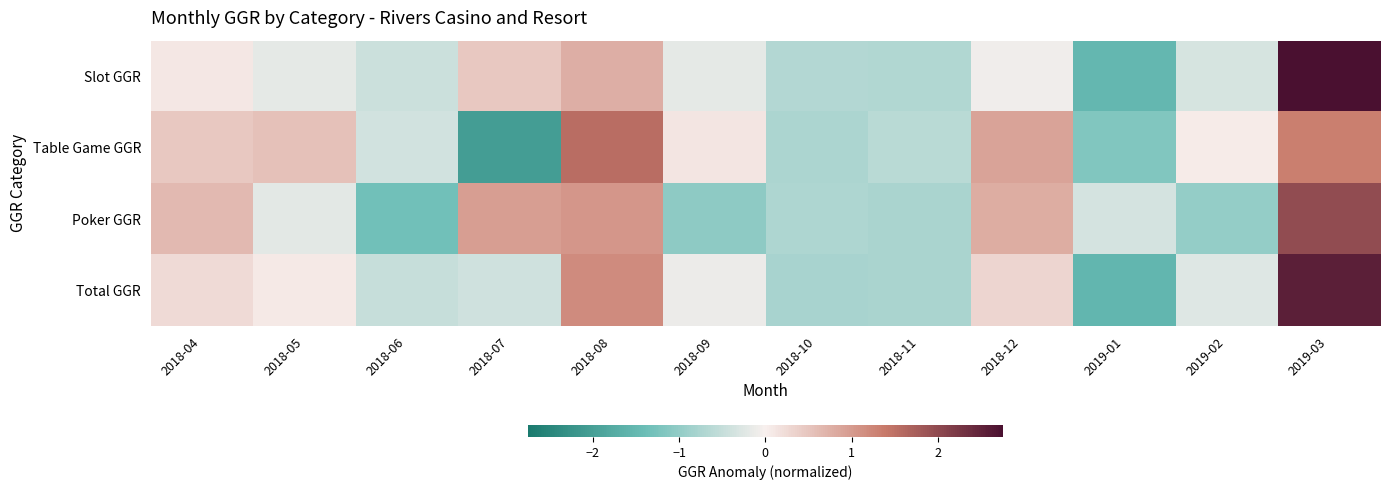

What is the difference between the highest and lowest values at 2019-03?

1.4